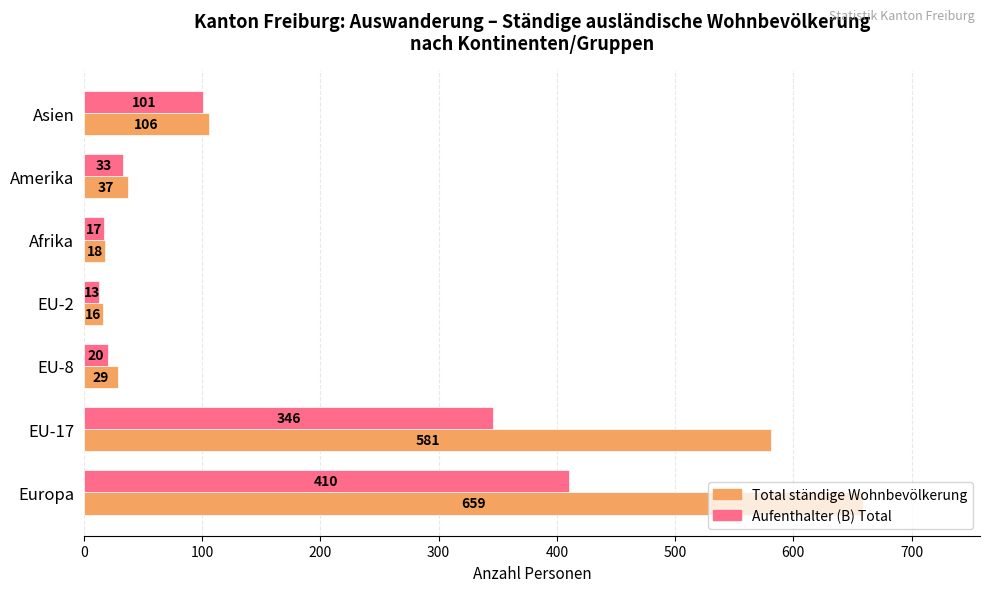

Count the number of categories in the chart.

7